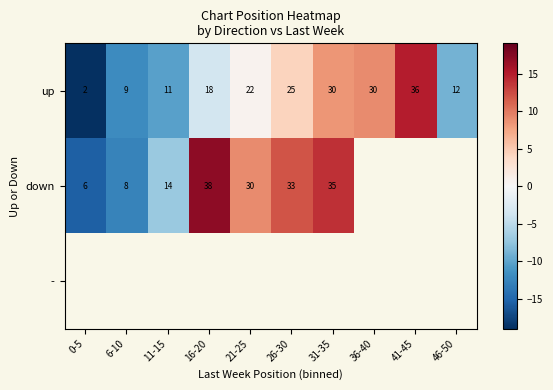

Is the value of up at 41-45 greater than the value of down at 21-25?

Yes